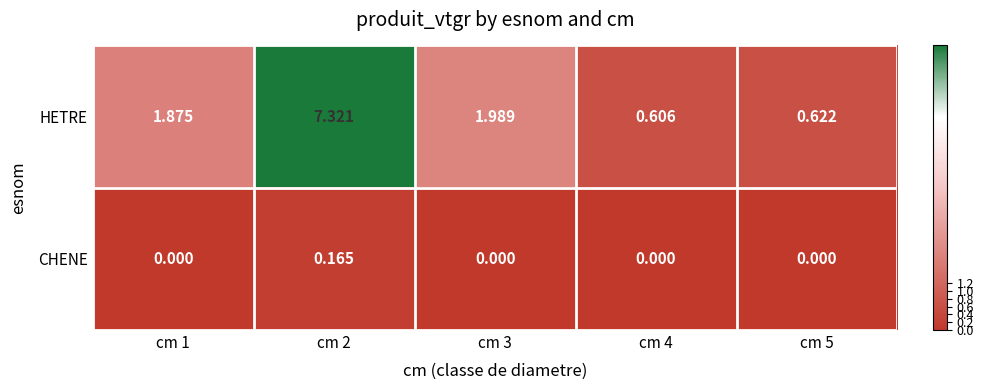

Rank the series by their maximum value, from lowest to highest.

CHENE, HETRE